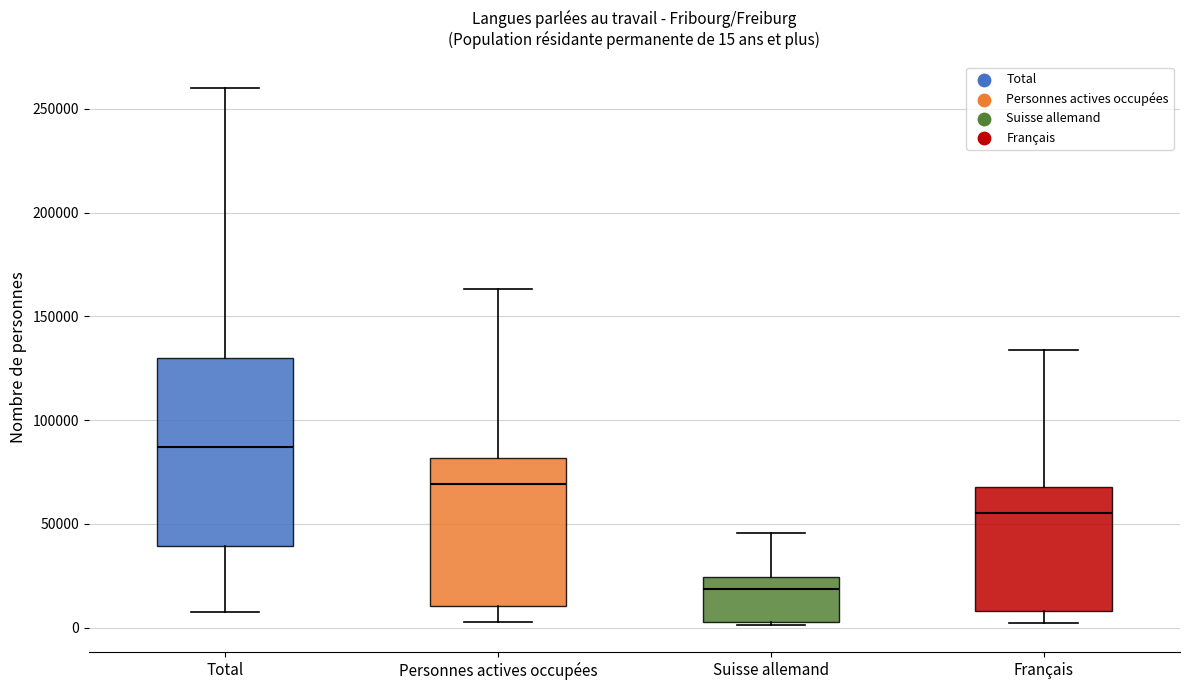

Comparing the boxes themselves (not the whiskers), which one is the tallest?

Total